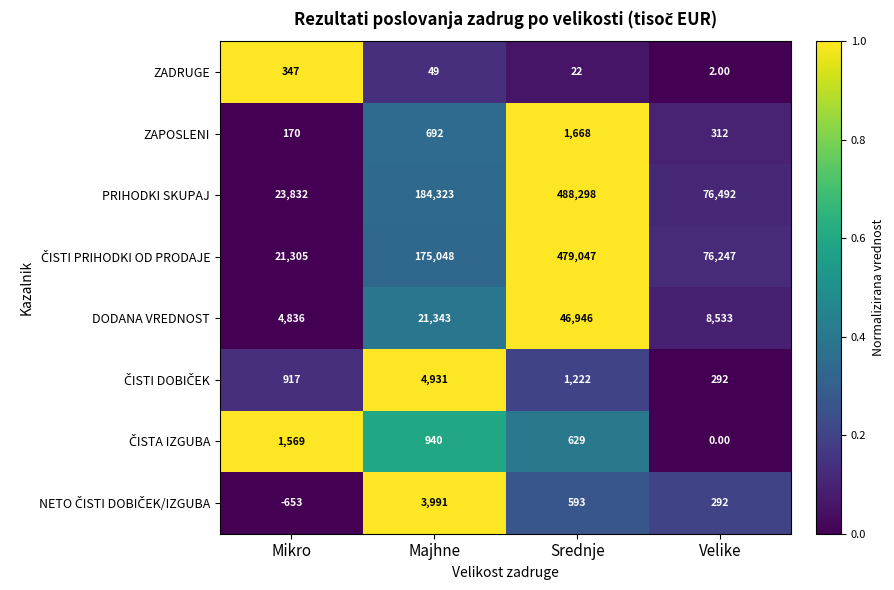

What is the difference between the second highest and second lowest values in the ZADRUGE series?

27